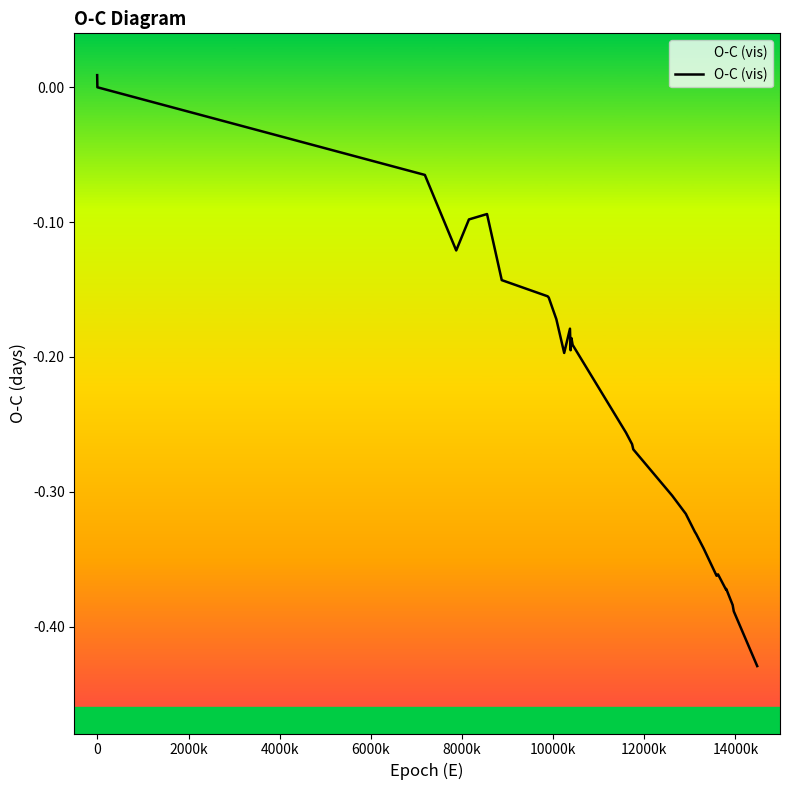

How many data points are above 0?

1